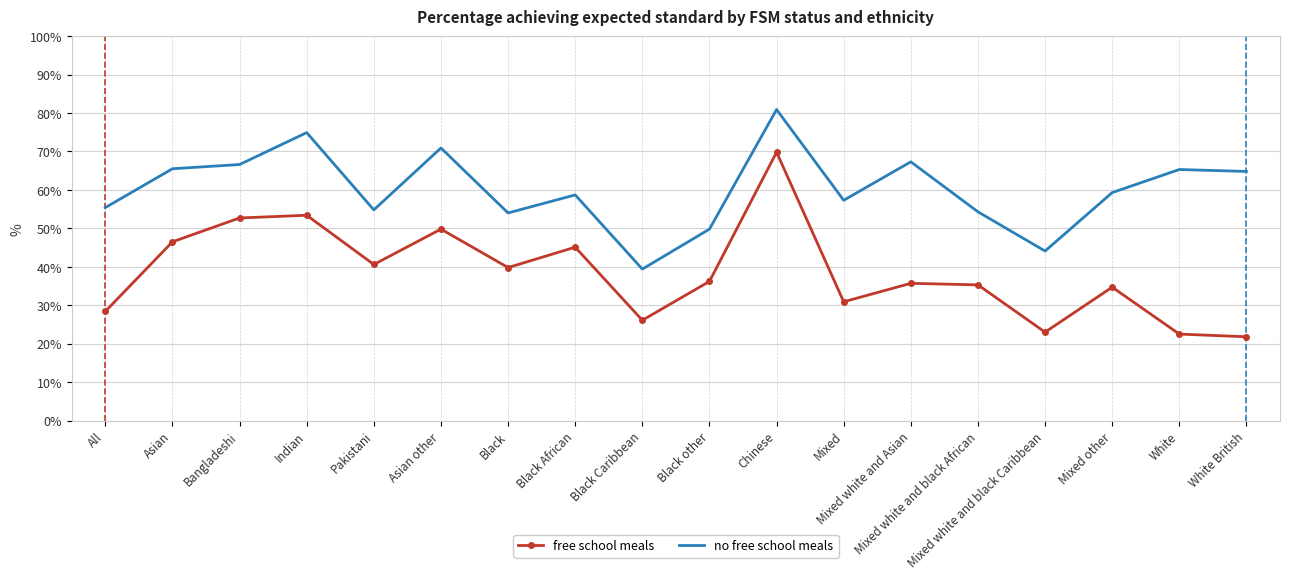

What is the sum of the no free school meals values at Black and Pakistani?

108.8